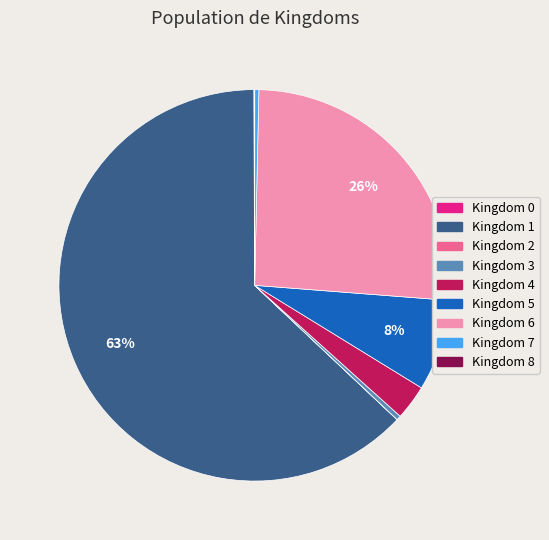

To the nearest percent, what is the difference between the largest and smallest slice percentages?

63%